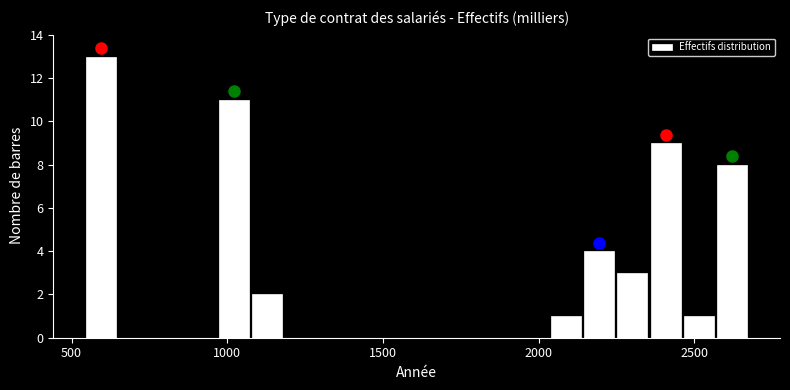

Read against the x-axis, roughly where is the centre of the tallest bar?

600